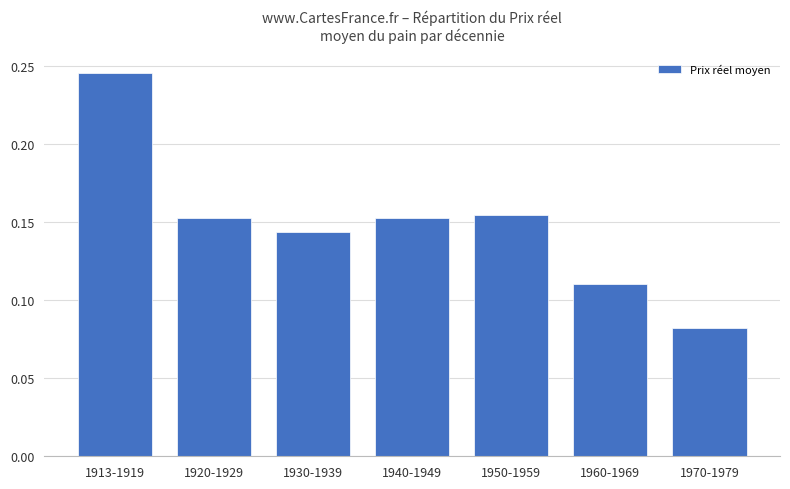

What is the label of the 7th bar from the right?

1913-1919